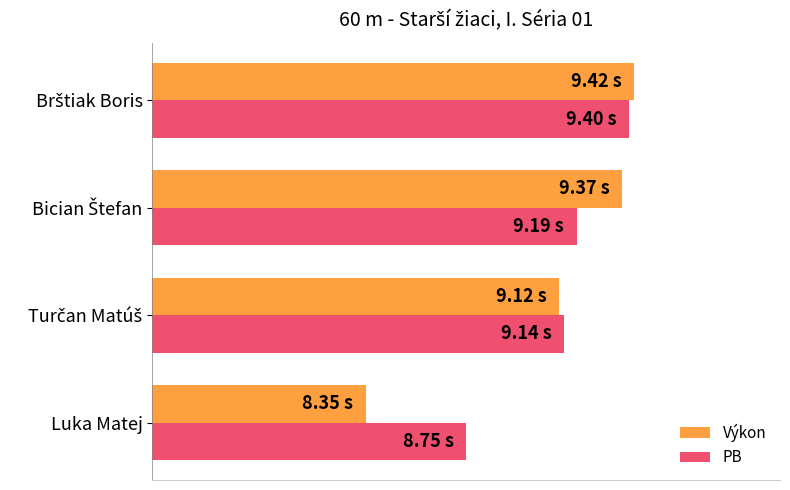

At how many categories does at least one series exceed 8?

4